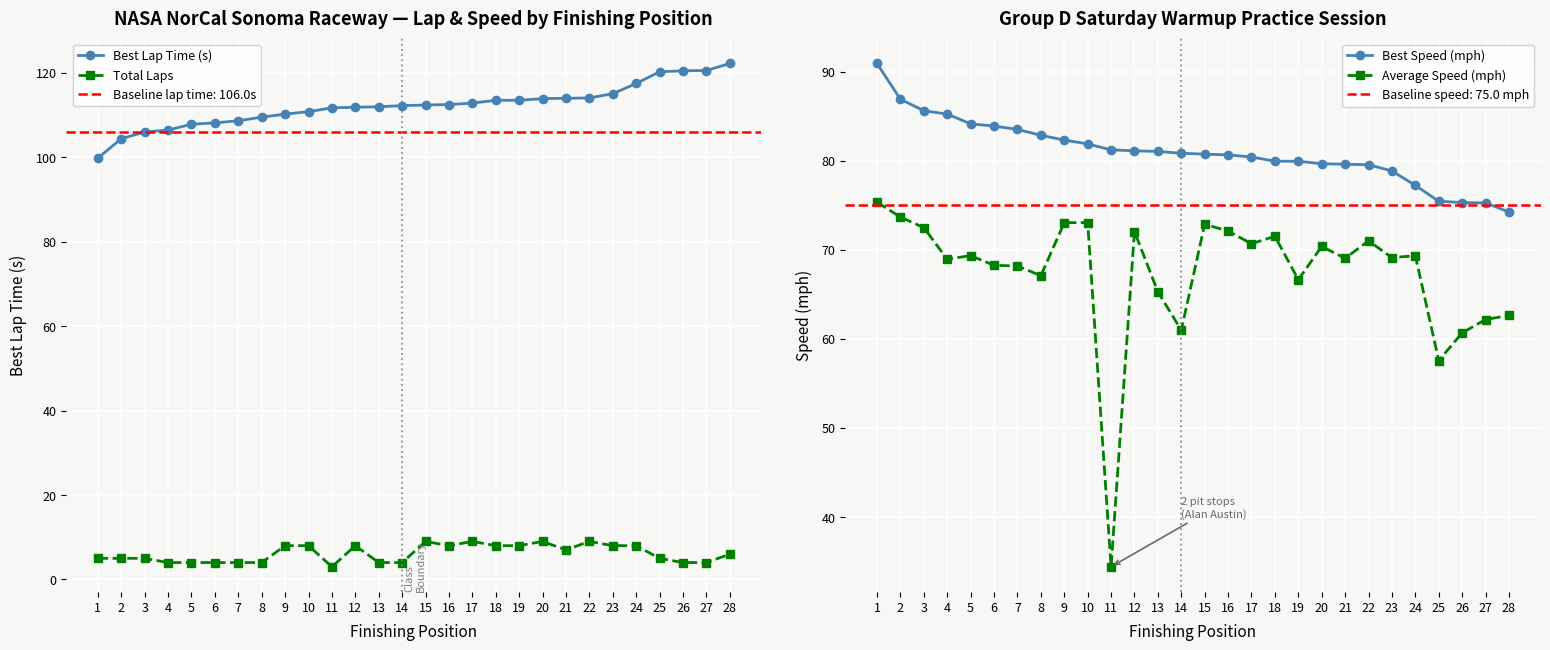

At which category does the chart reach its peak across all series?

28